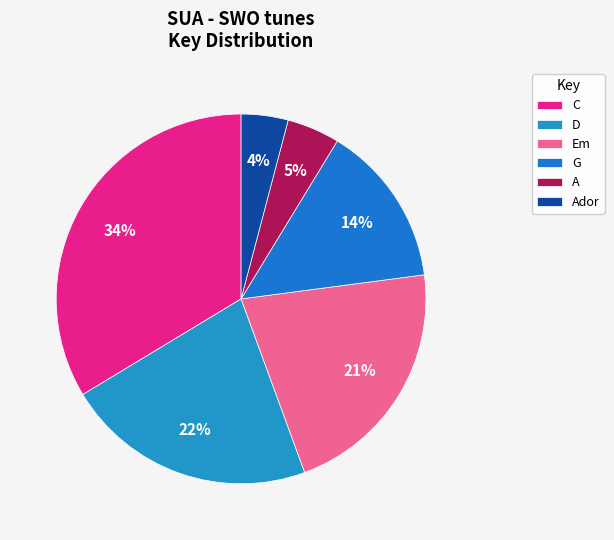

To the nearest percent, what is the difference between the G and D slice percentages?

8%